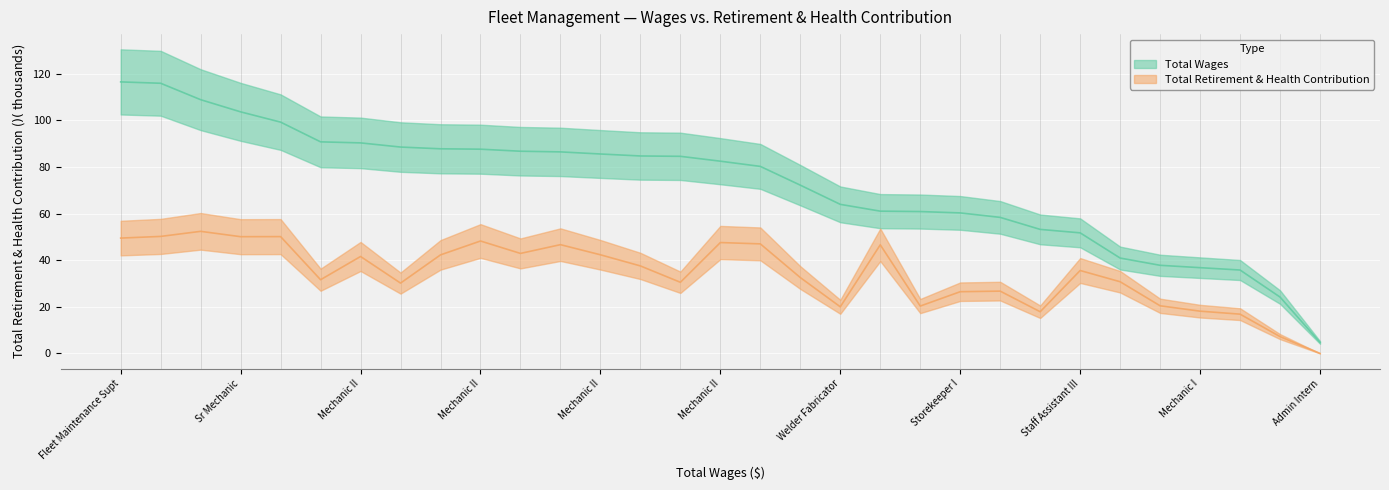

Reading left to right, list all the values displayed in this chart.

Total Wages: 116.5	115.9	108.9	103.6	99.2	90.8	90.3	88.5	87.8	87.6	86.7	86.5	85.6	84.7	84.6	82.5	80.2	72.2	64.0	61.0	60.9	60.3	58.4	53.2	51.7	40.9	37.8	36.8	35.8	24.2	4.7
Total Retirement & Health Contribution: 49.5	50.2	52.4	50.1	50.1	31.6	41.6	30.2	42.3	48.2	42.9	46.7	42.3	37.5	30.5	47.6	47.0	32.5	20.0	46.6	20.3	26.5	26.7	17.9	35.6	30.8	20.4	18.1	16.9	7.2	0.0